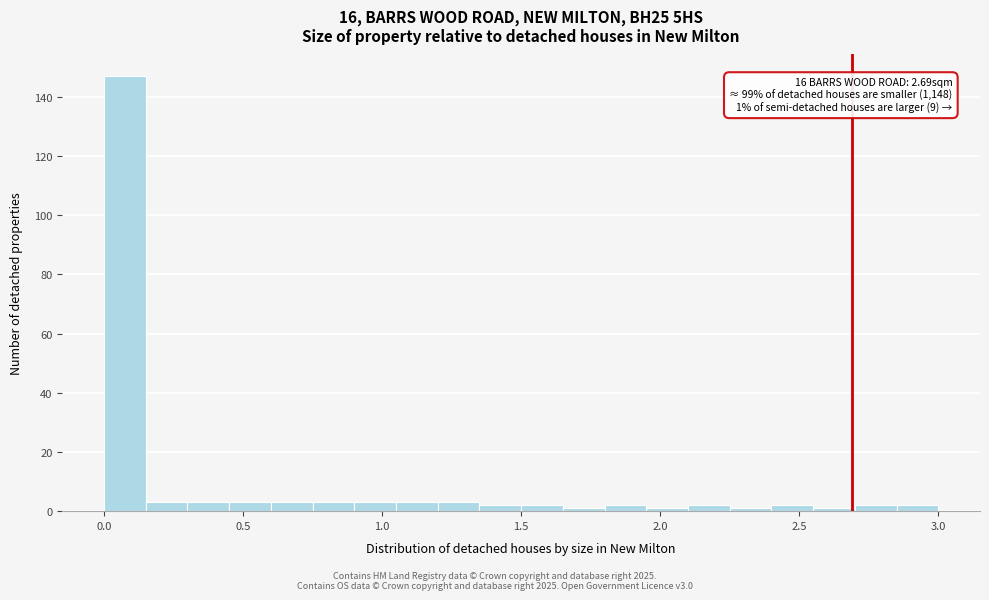

Around what value on the x-axis is the tallest bar? Give the approximate position of its centre, as read against the axis.

0.10